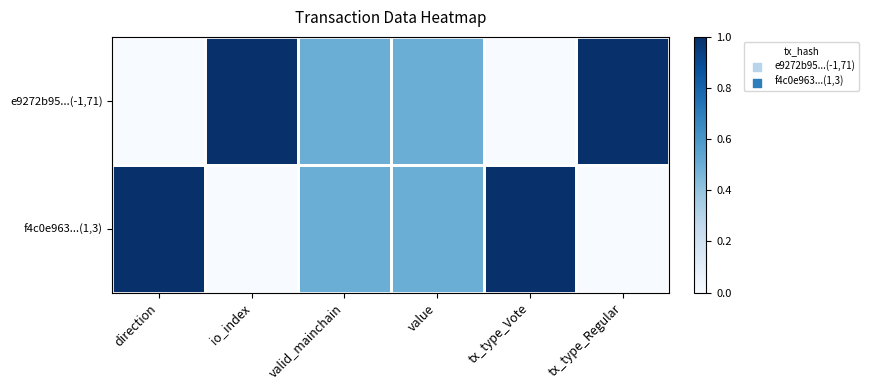

Reading left to right, extract all data points from this chart.

e9272b95...(-1,71): direction=0.0	io_index=1.0	valid_mainchain=0.5	value=0.5	tx_type_Vote=0.0	tx_type_Regular=1.0
f4c0e963...(1,3): direction=1.0	io_index=0.0	valid_mainchain=0.5	value=0.5	tx_type_Vote=1.0	tx_type_Regular=0.0